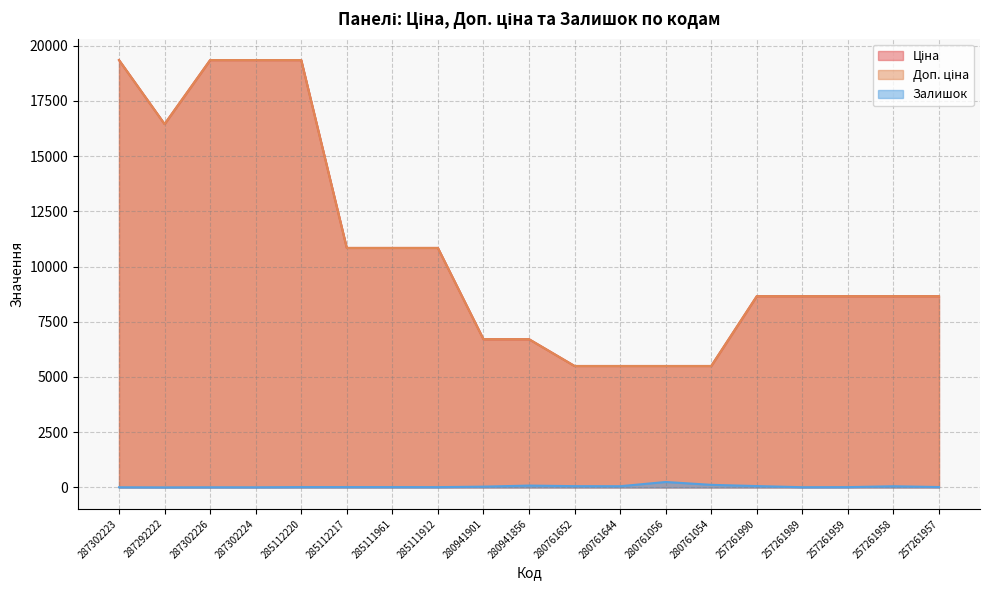

What is the total value across all series at 257261990?

17375.4